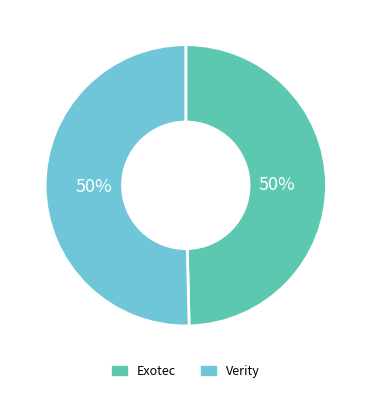

How many segments does this pie chart have?

2